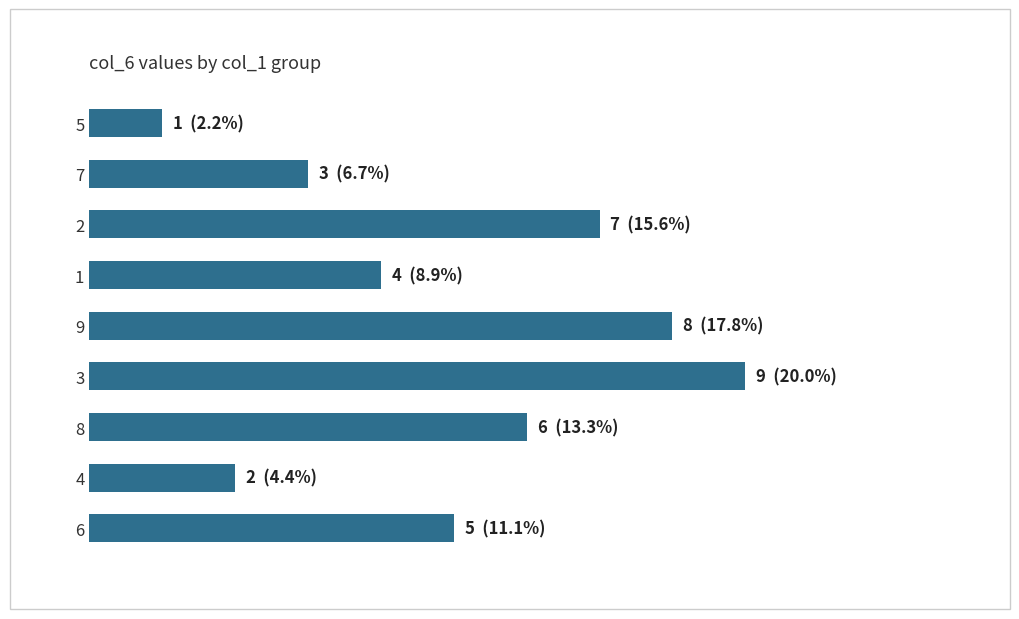

How many values are below 5?

4